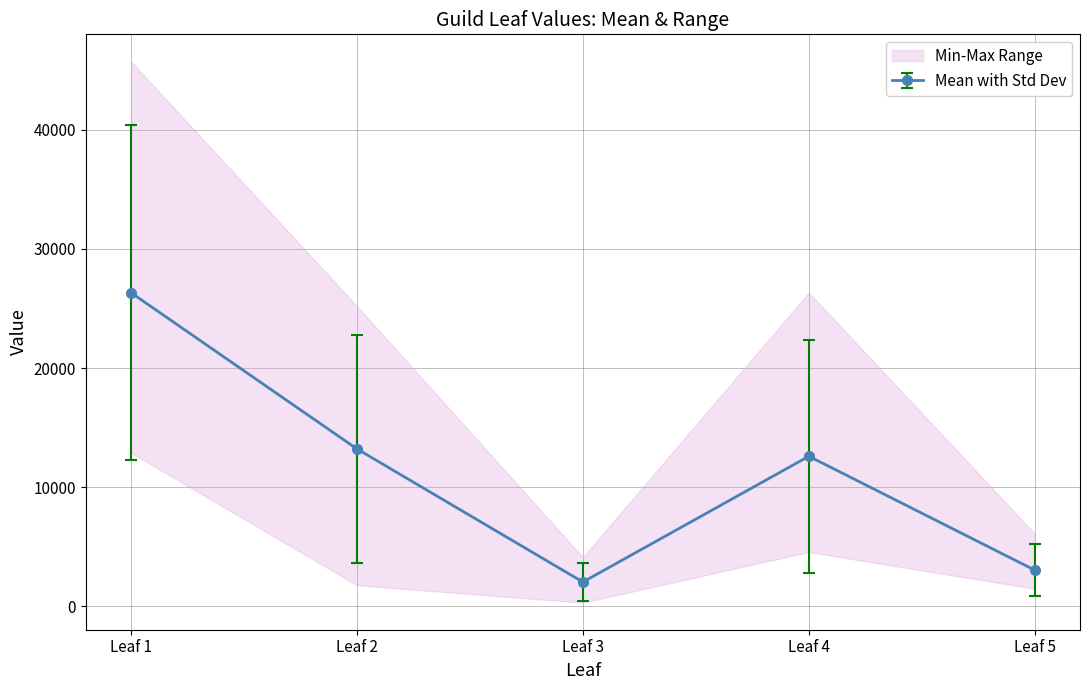

How many interior local valleys does the Mean with Std Dev series have?

1